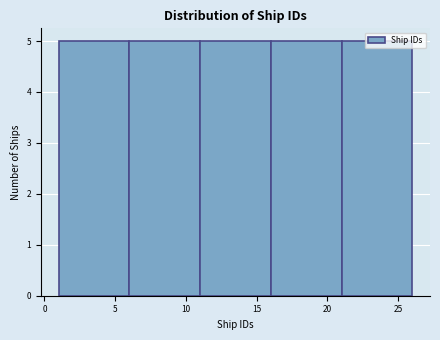

Reading left to right, list every bar in this chart as the range it spans on the x-axis followed by its height. The values are not printed on the chart, so give them approximately, as read against the axis.

1 to 6: 5
6 to 11: 5
11 to 16: 5
16 to 21: 5
21 to 26: 5